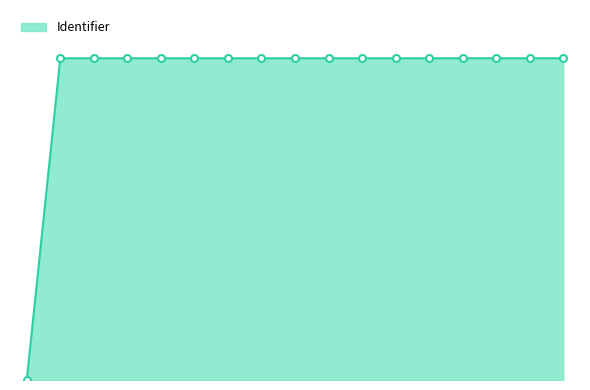

Rank the categories by value from lowest to highest.

2016 P1, Ter inspiratie, Inleiding, Leerdoelen, Beoordeling, Planning periode, Lesinhoud, wk 1, wk 2, wk 3, wk 4, wk 5, wk 6, wk 7, wk 8, wk 9, Bronnen